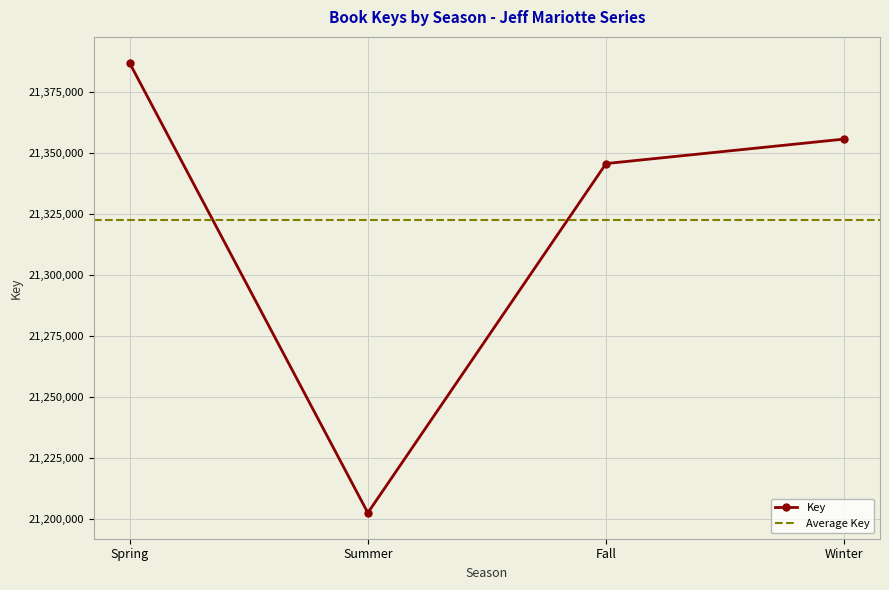

What is the maximum value shown in the chart?

21386803